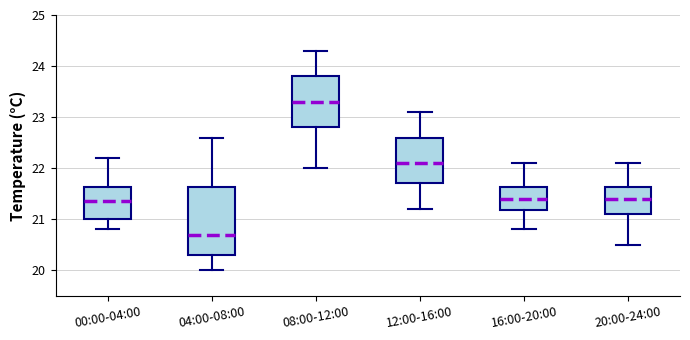

Which box's median line is the highest?

08:00-12:00